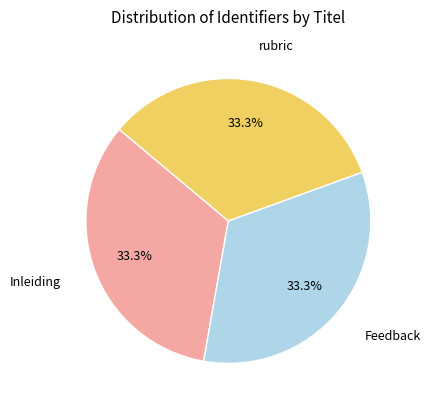

What is the ratio of the value at Inleiding to the value at Feedback?

1.0